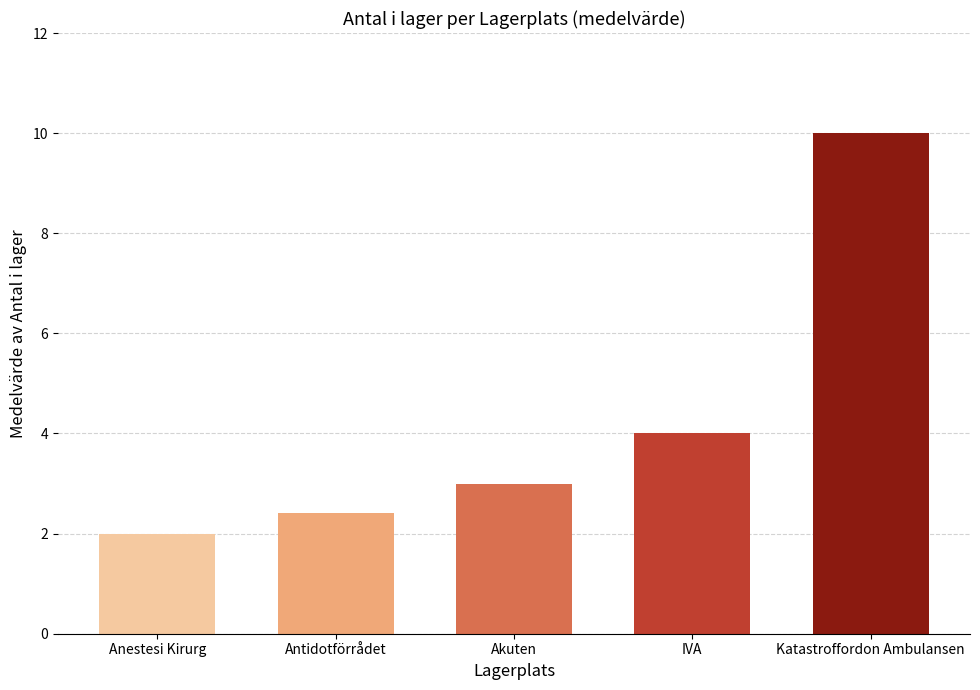

List the labels in order of value, largest first.

Katastroffordon Ambulansen, IVA, Akuten, Antidotförrådet, Anestesi Kirurg